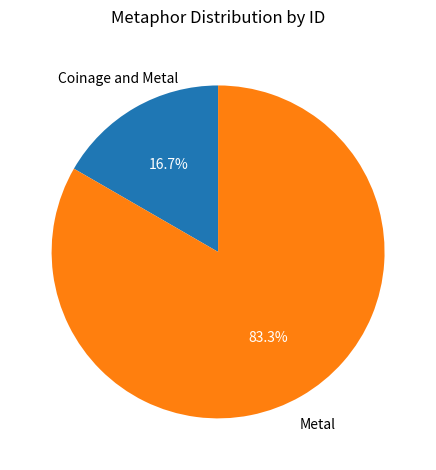

Is there any slice that represents more than half of the pie?

Yes